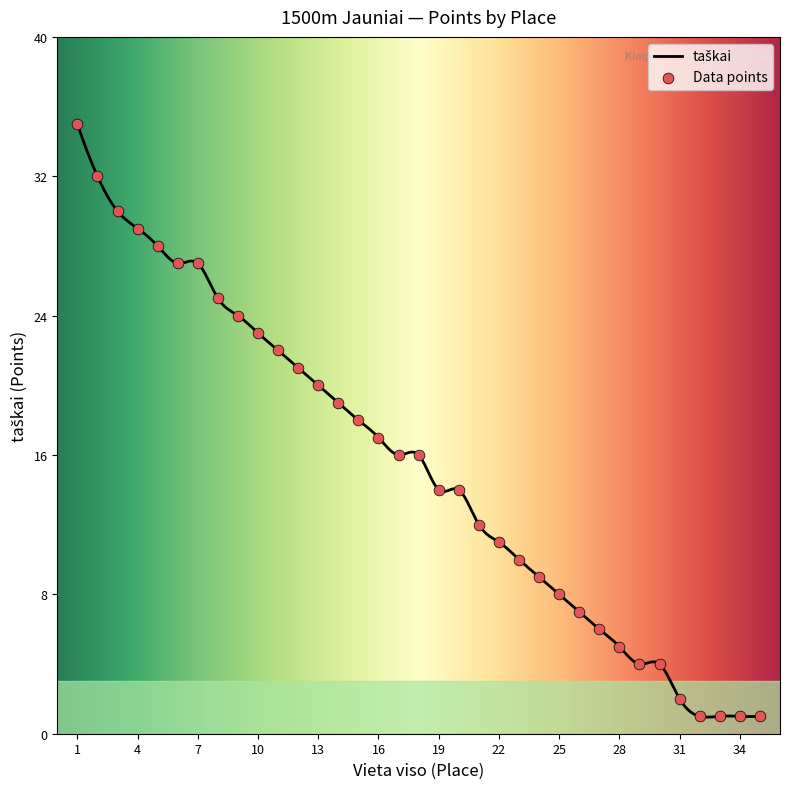

Between 3 and 28, which is larger?

3